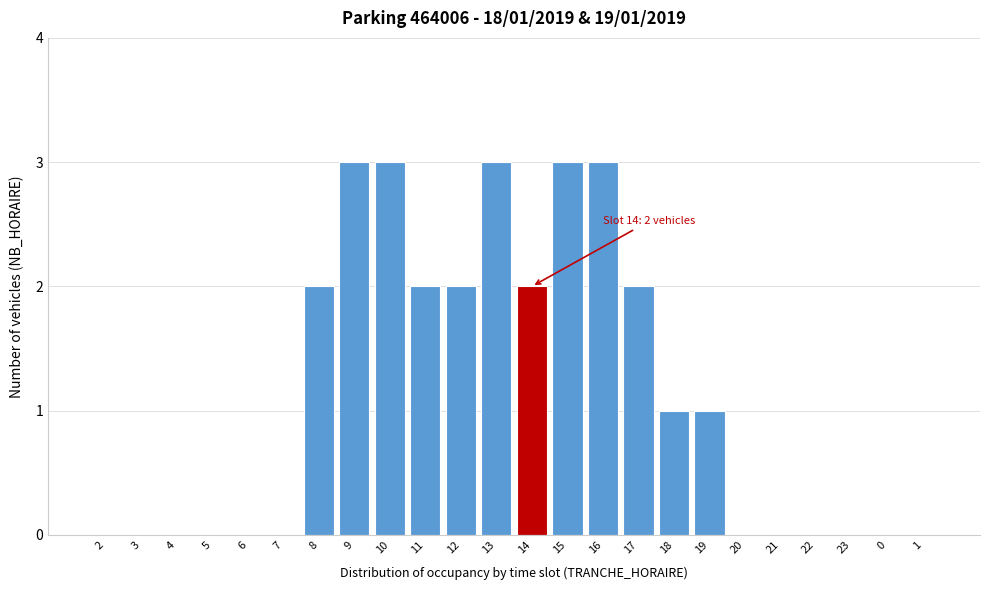

Reading left to right, extract all data points from this chart.

2=0	3=0	4=0	5=0	6=0	7=0	8=2	9=3	10=3	11=2	12=2	13=3	14=2	15=3	16=3	17=2	18=1	19=1	20=0	21=0	22=0	23=0	0=0	1=0